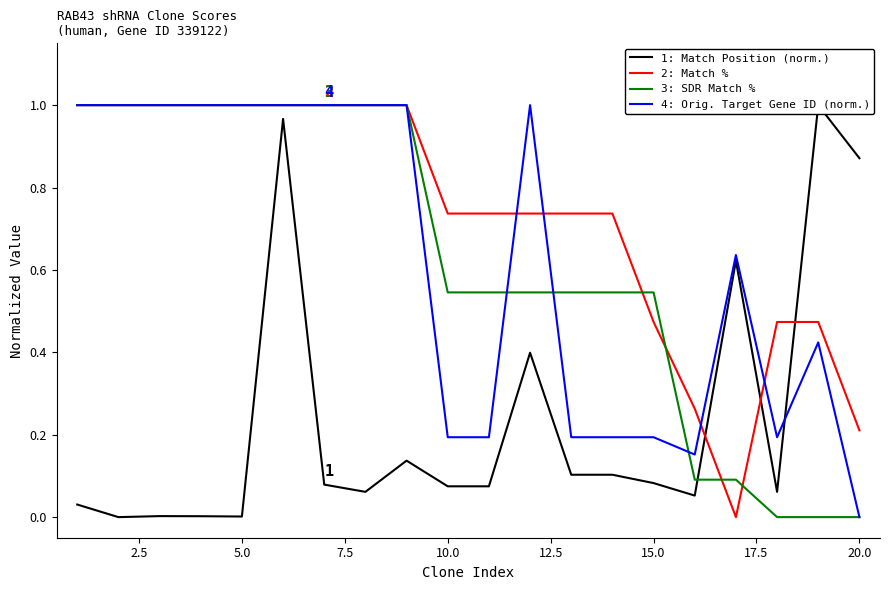

What is the maximum value for 2: Match %?

1.0